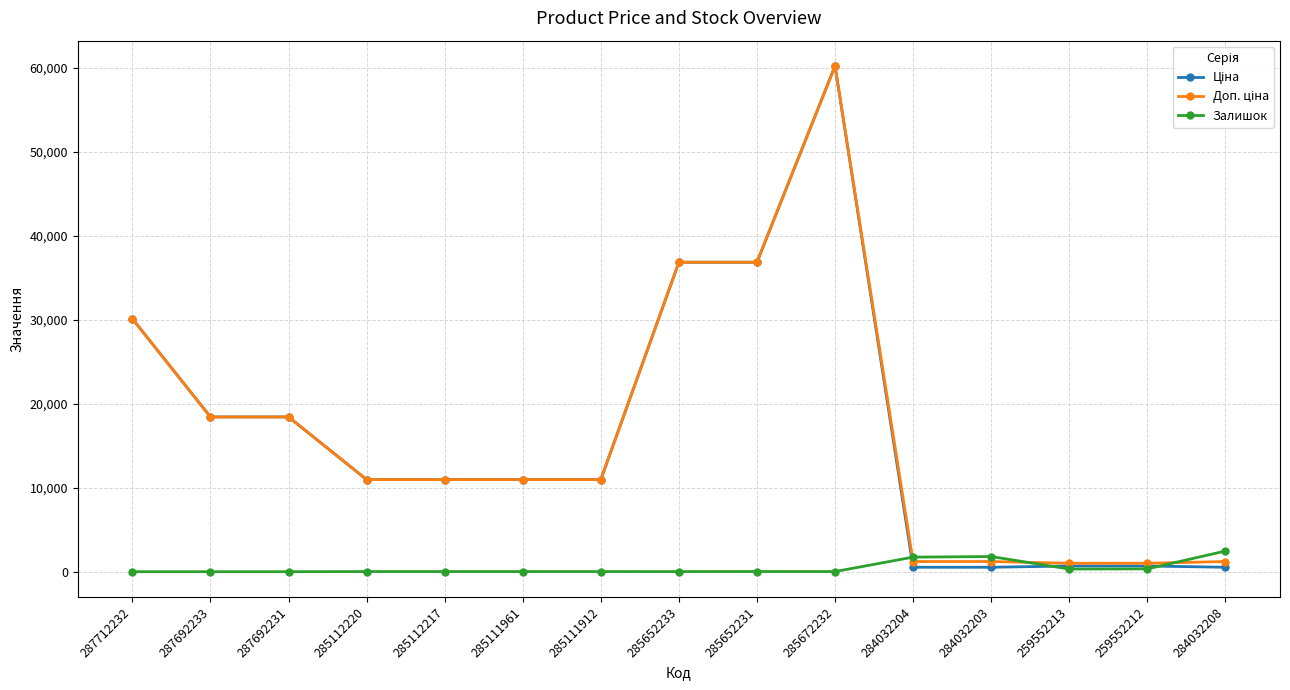

What is the label of the 1st point from the right?

284032208